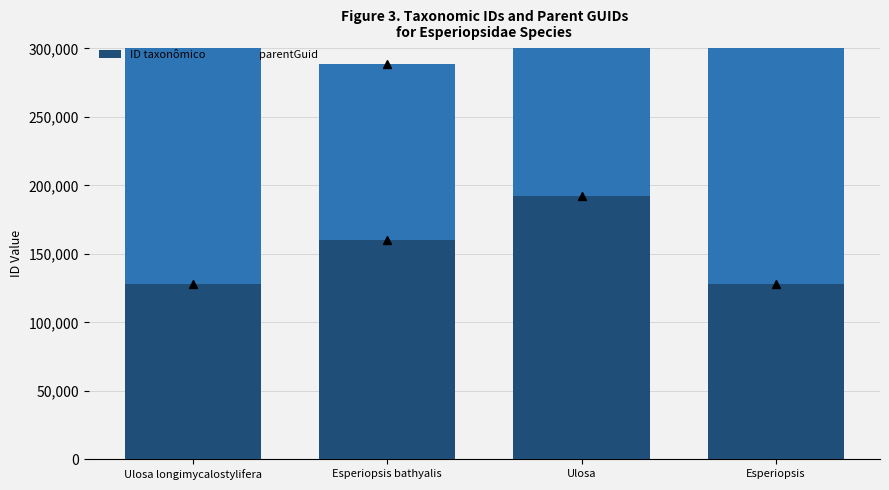

What are all the series names shown in the legend?

ID taxonômico, parentGuid